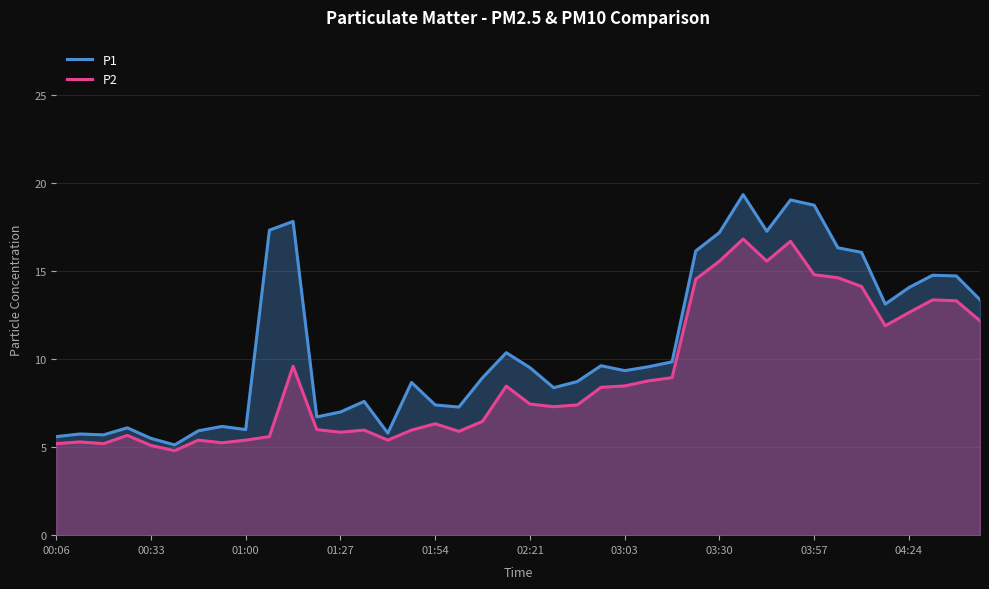

At 13, list the series in order from largest to smallest.

P1, P2